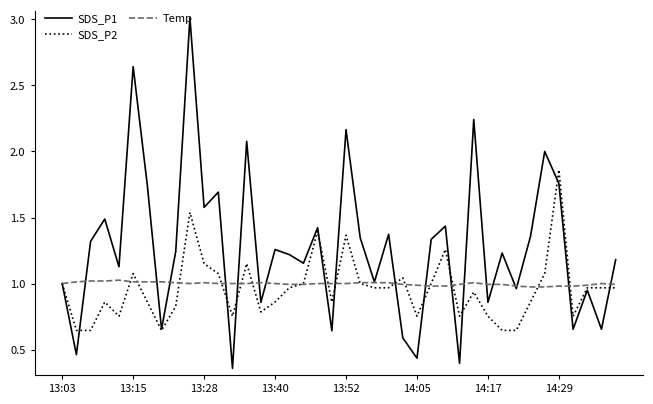

Which series has the largest range (max minus min)?

SDS_P1